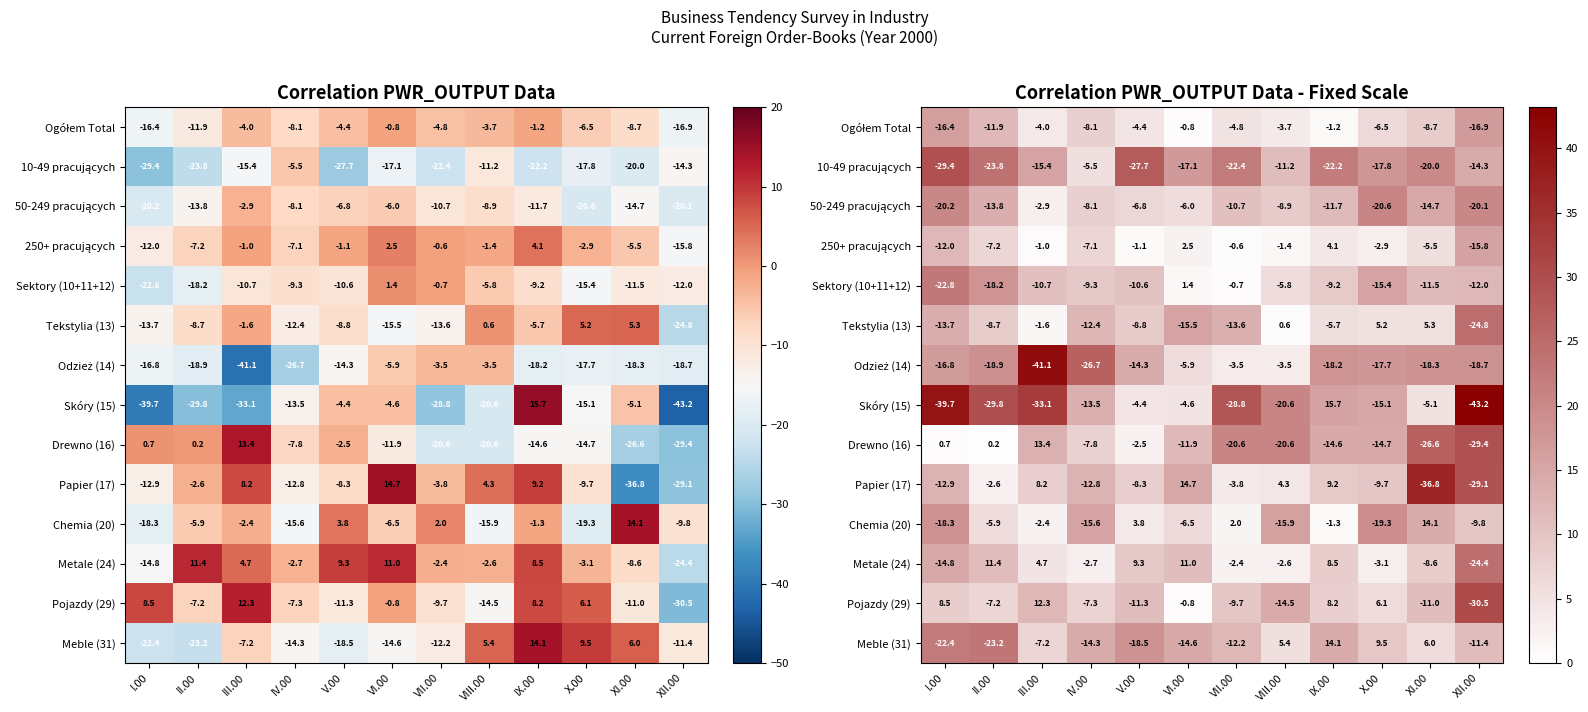

Which series has the largest range (max minus min)?

Skóry (15)